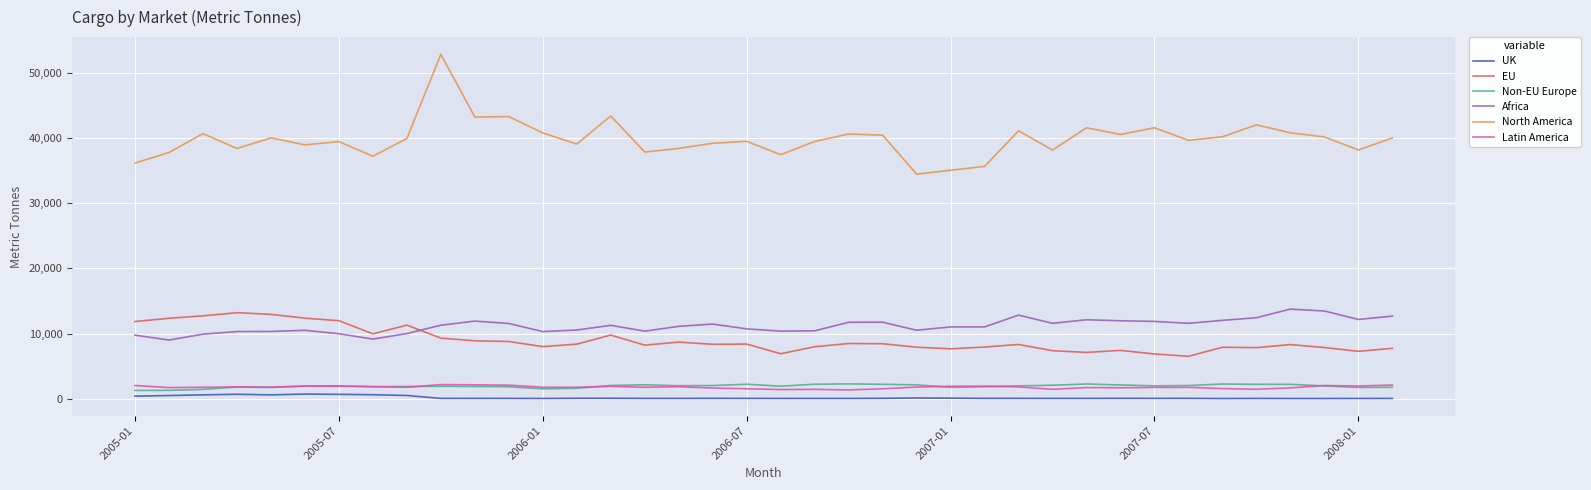

Which series has the widest spread of values?

North America